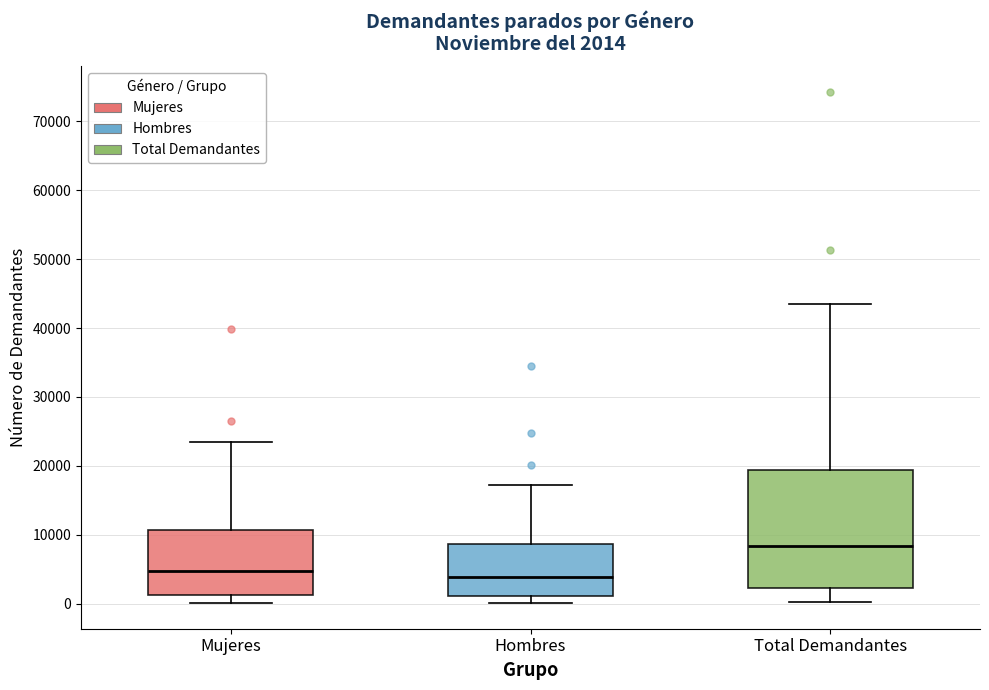

Which box has the highest median line?

Total Demandantes